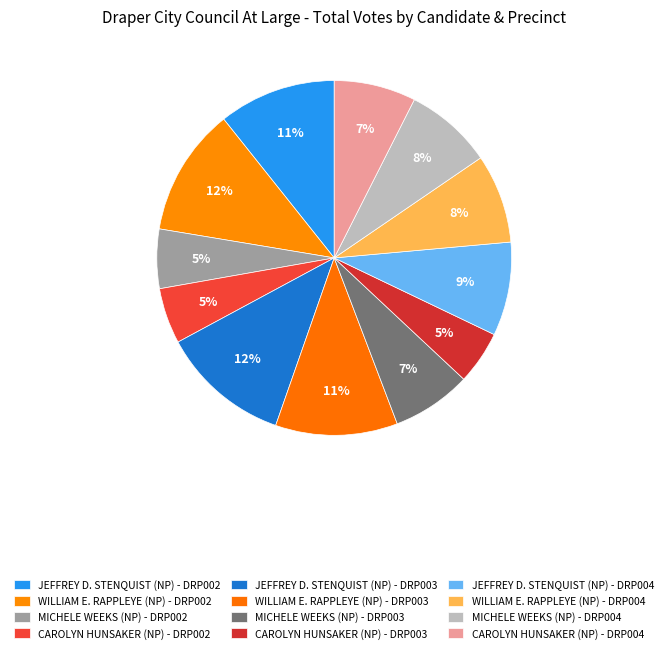

Count the number of slices in the pie.

12